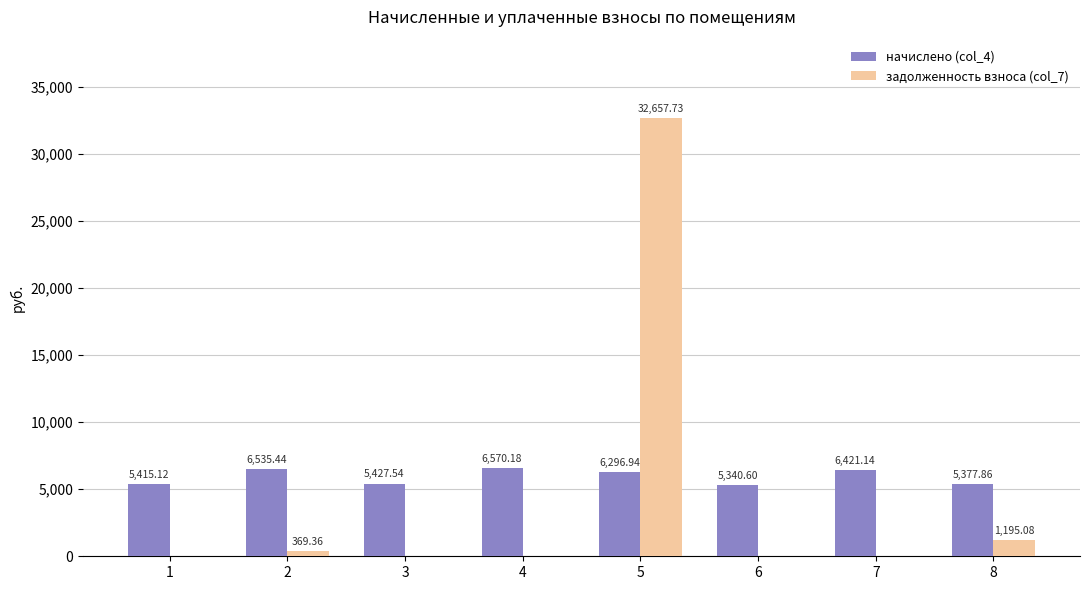

What is the total value across all series at 6?

5340.6